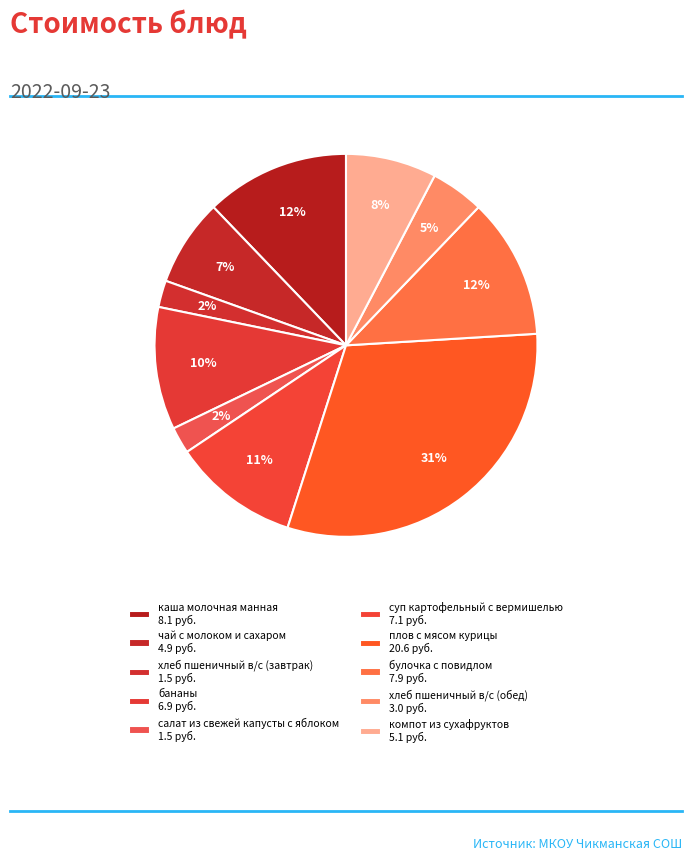

How many slices are in this pie chart?

10